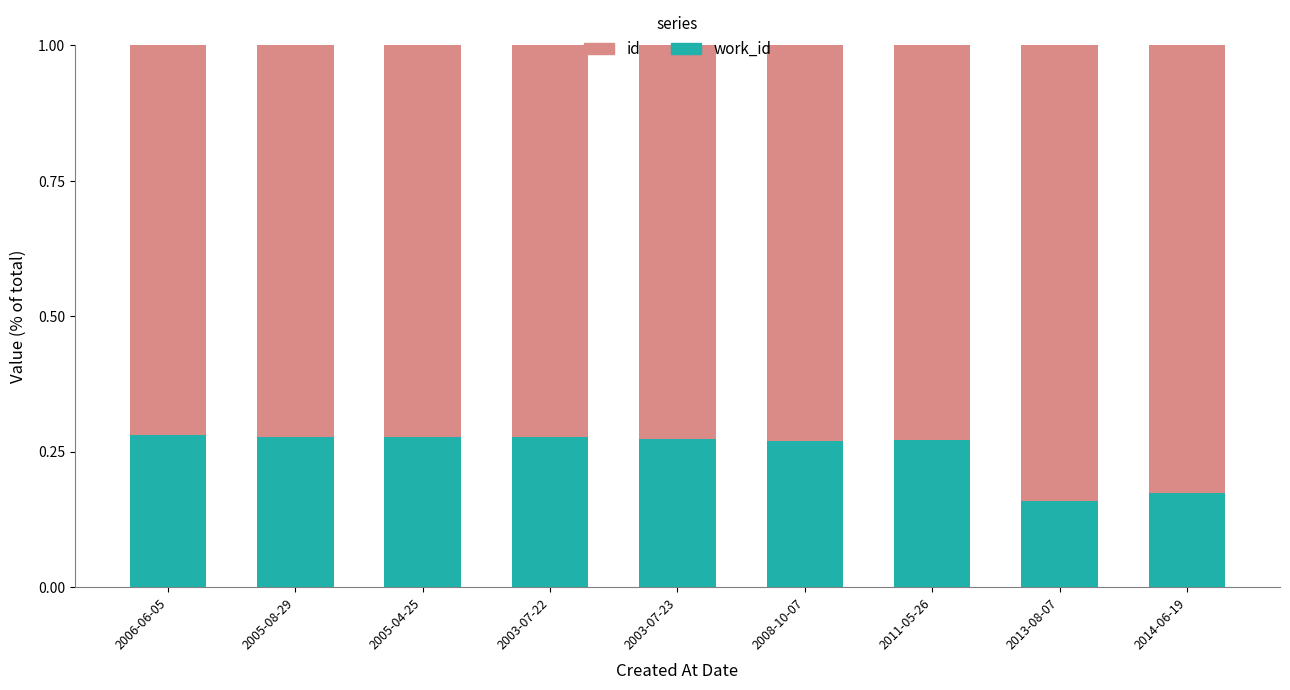

What is the total value across all series at 2014-06-19?

1.0